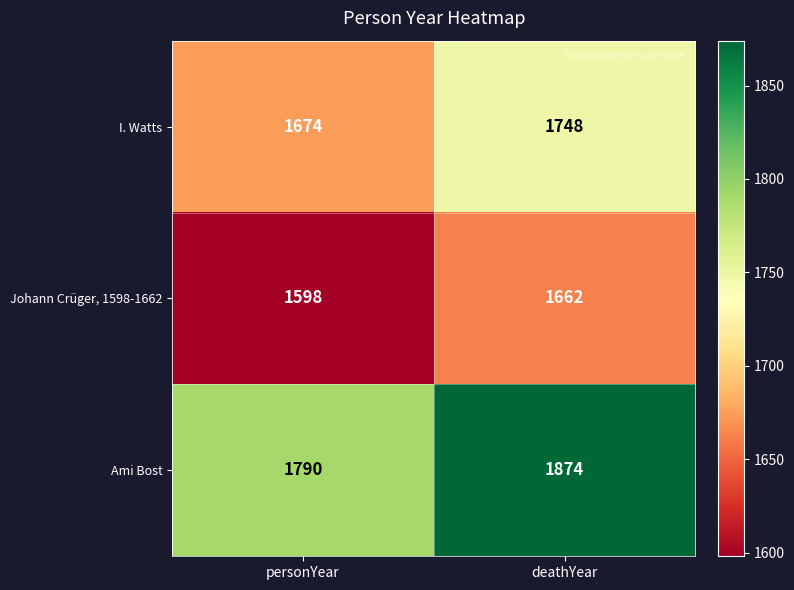

Is it true that I. Watts equals 415 at deathYear?

False